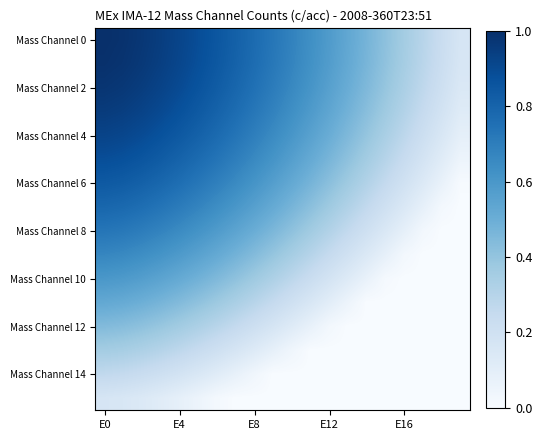

Count the number of data series in this chart.

16